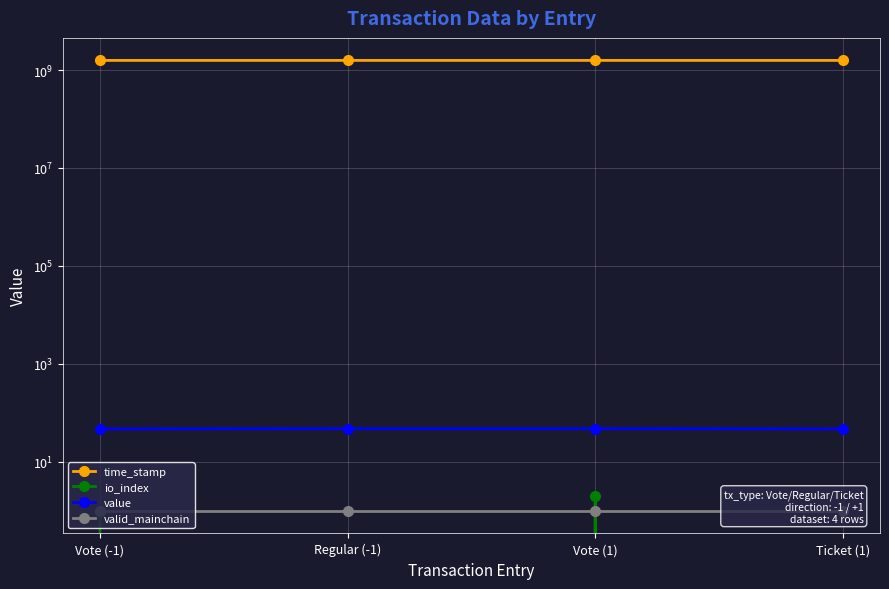

List the labels in order of io_index value, smallest first.

Regular (-1), Ticket (1), Vote (-1), Vote (1)